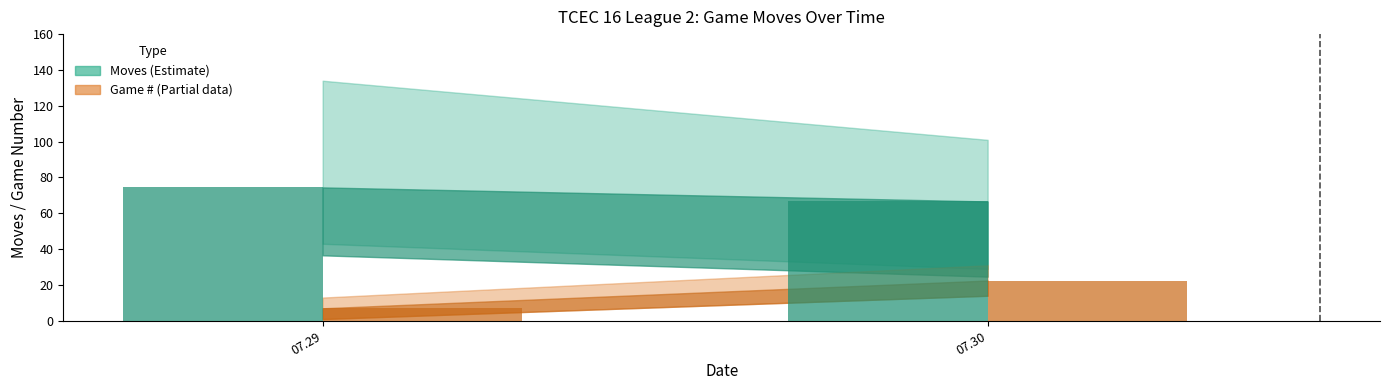

What is the greatest value displayed?

74.5